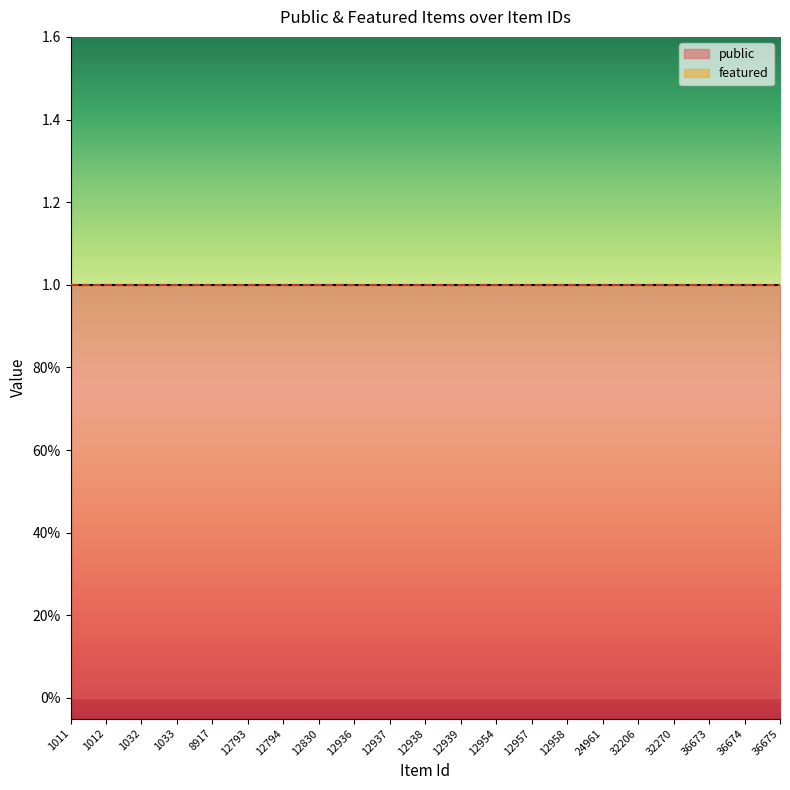

What is the average value of the public series?

1